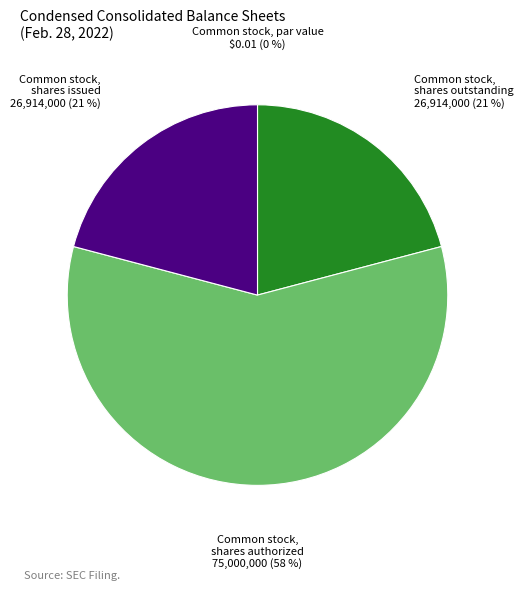

Which slice is the largest?

Common stock, shares authorized